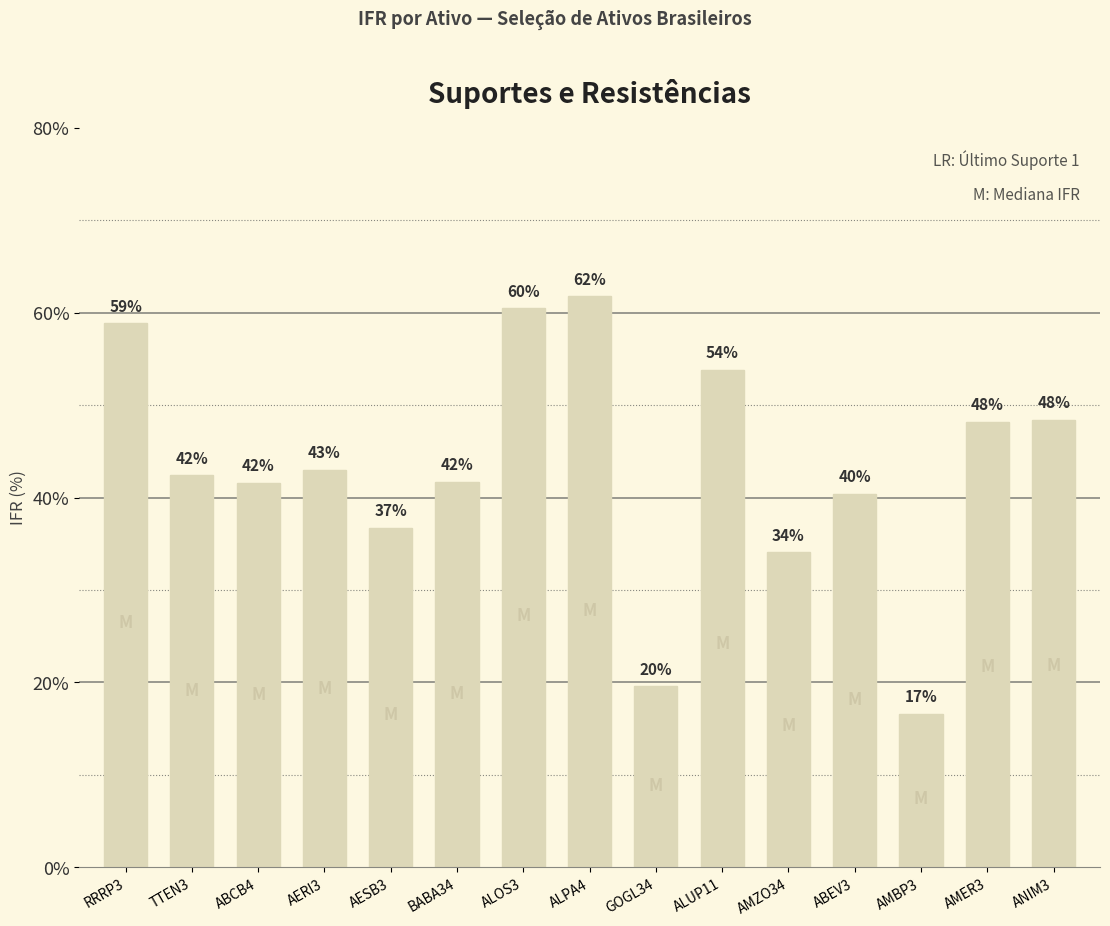

Does the chart contain any negative values?

No